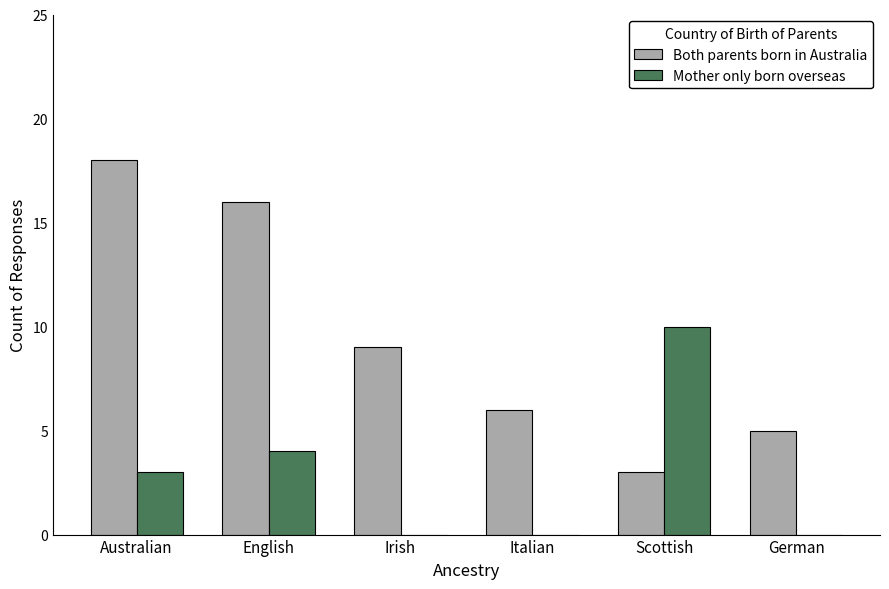

What is the maximum value shown in the chart?

18